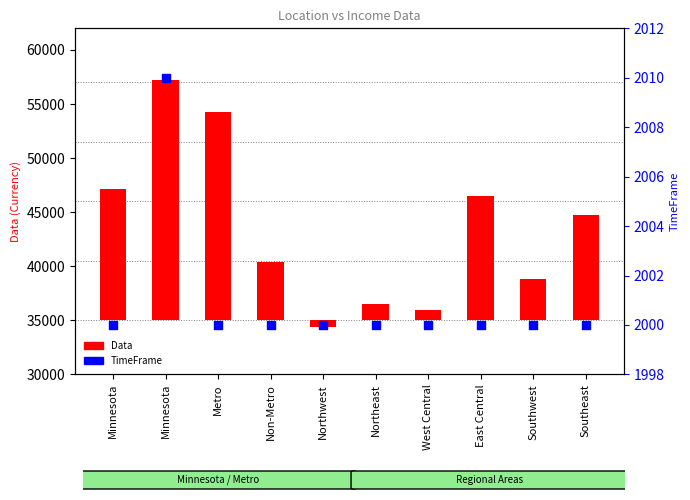

Between Metro and West Central, which is larger?

Metro